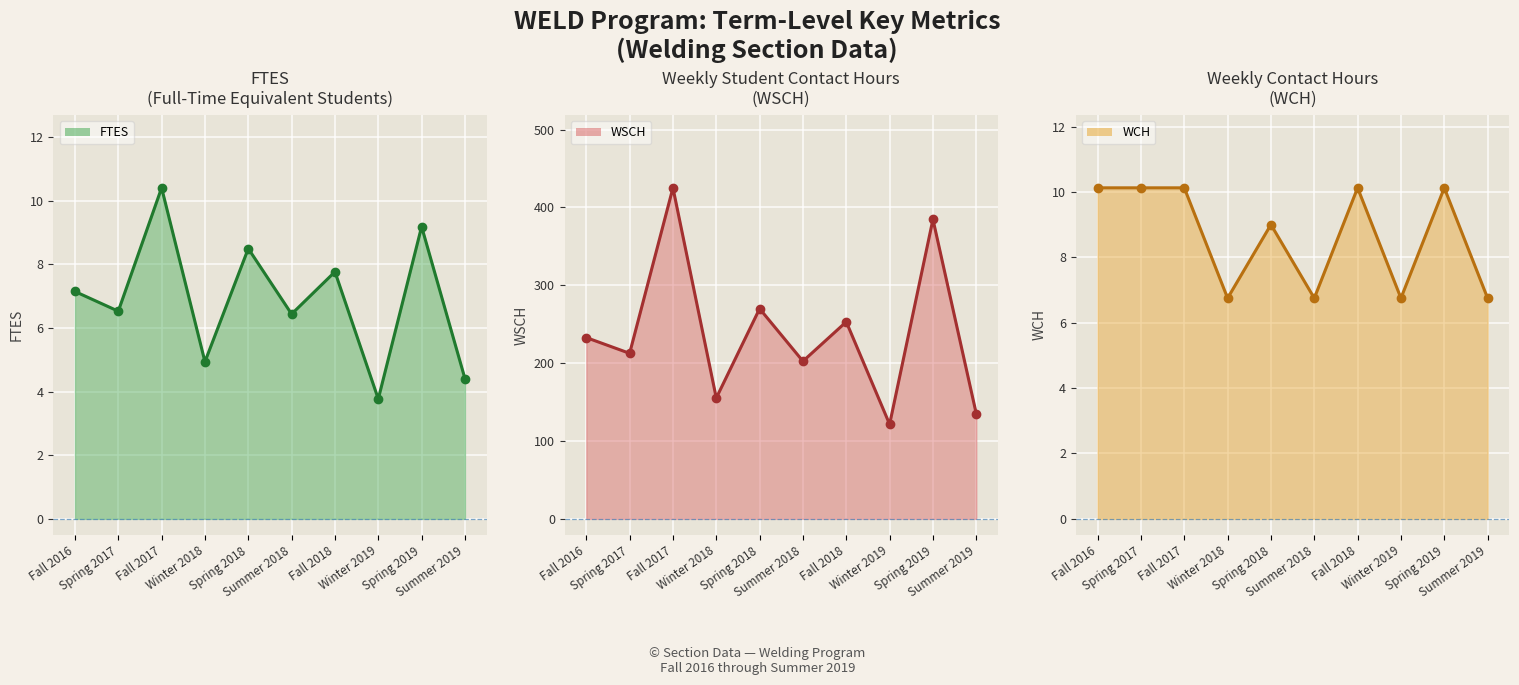

Which series reaches the maximum Y coordinate?

WSCH line